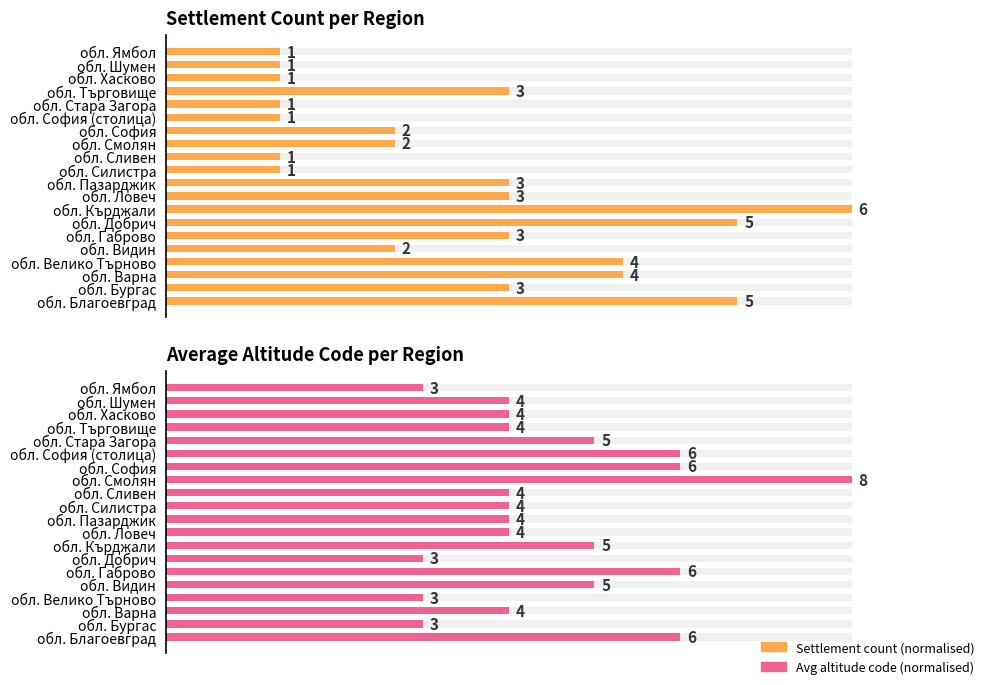

What are all the series names shown in the legend?

Settlement count (normalised), Avg altitude code (normalised)